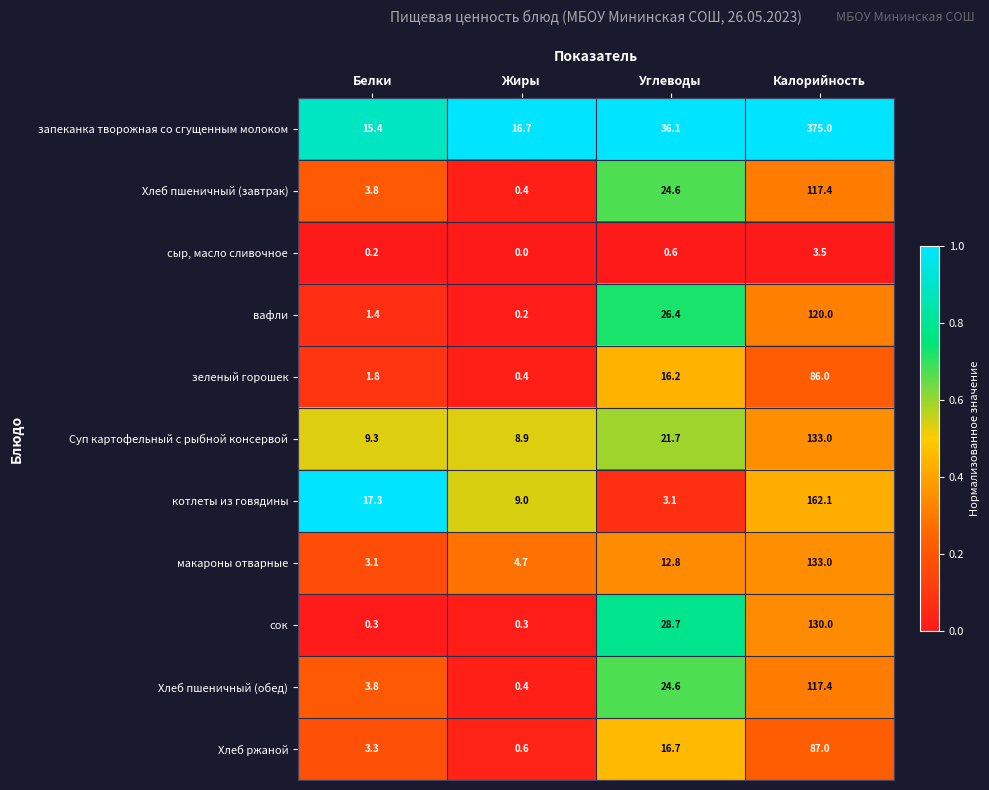

At how many categories does at least one series exceed 0?

4